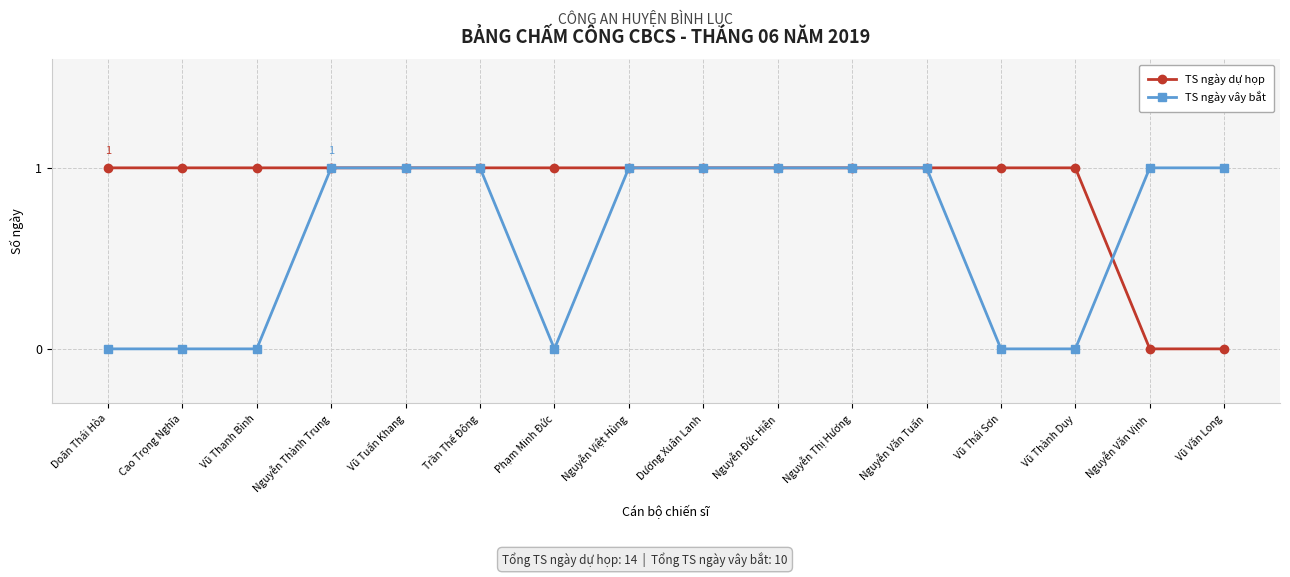

Reading left to right, list all the values displayed in this chart.

TS ngày dự họp: Doãn Thái Hòa=1	Cao Trọng Nghĩa=1	Vũ Thanh Bình=1	Nguyễn Thành Trung=1	Vũ Tuấn Khang=1	Trần Thế Đông=1	Phạm Minh Đức=1	Nguyễn Việt Hùng=1	Dương Xuân Lanh=1	Nguyễn Đức Hiện=1	Nguyễn Thị Hương=1	Nguyễn Văn Tuấn=1	Vũ Thái Sơn=1	Vũ Thành Duy=1	Nguyễn Văn Vịnh=0	Vũ Văn Long=0
TS ngày vây bắt: Doãn Thái Hòa=0	Cao Trọng Nghĩa=0	Vũ Thanh Bình=0	Nguyễn Thành Trung=1	Vũ Tuấn Khang=1	Trần Thế Đông=1	Phạm Minh Đức=0	Nguyễn Việt Hùng=1	Dương Xuân Lanh=1	Nguyễn Đức Hiện=1	Nguyễn Thị Hương=1	Nguyễn Văn Tuấn=1	Vũ Thái Sơn=0	Vũ Thành Duy=0	Nguyễn Văn Vịnh=1	Vũ Văn Long=1